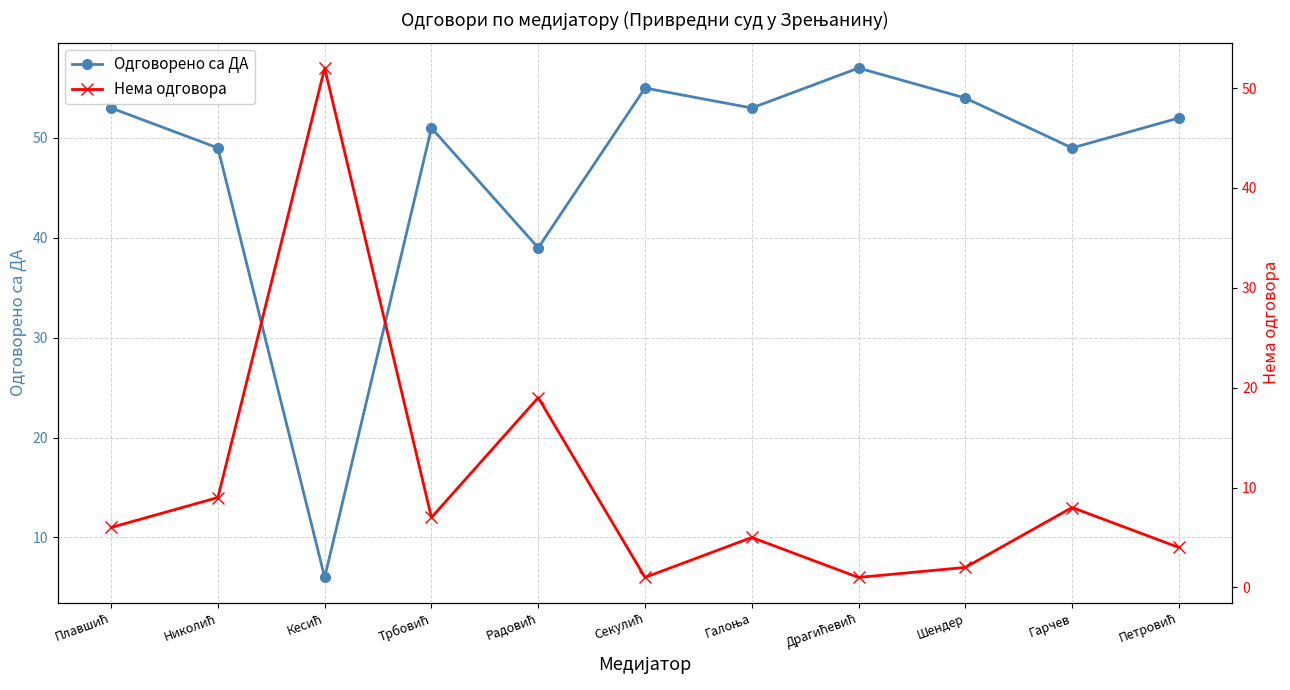

At which category does the chart reach its minimum across all series?

Секулић